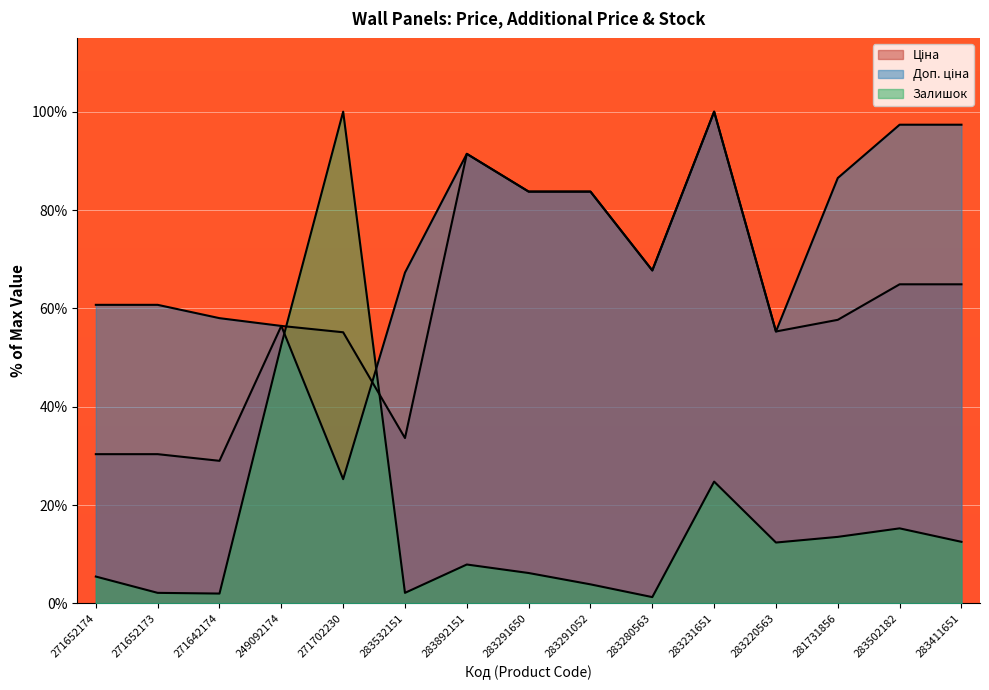

At how many categories does at least one series exceed 22?

15